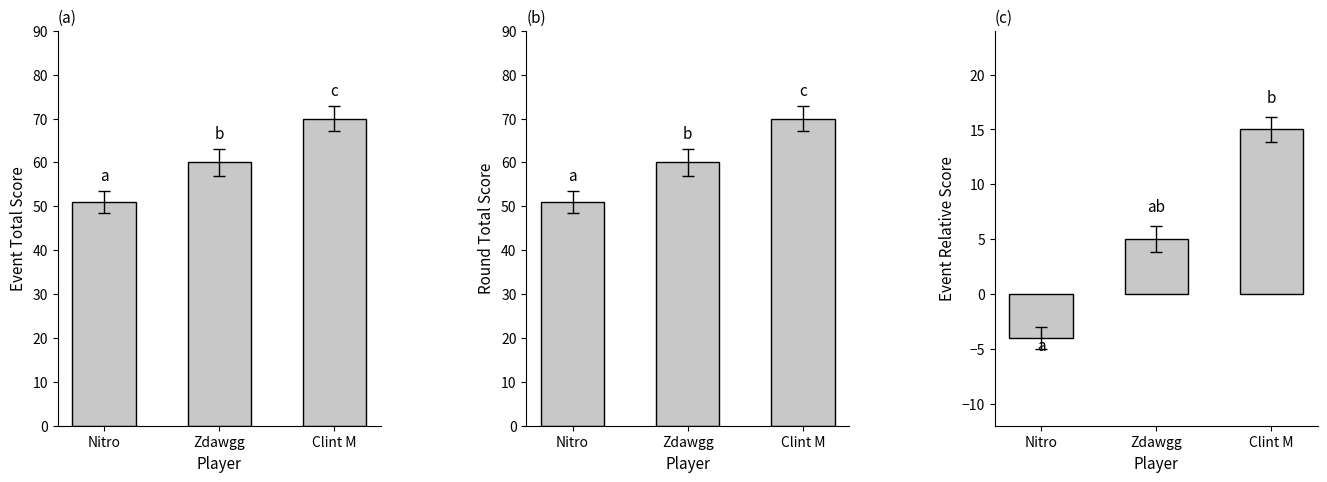

Count the number of data series in this chart.

3